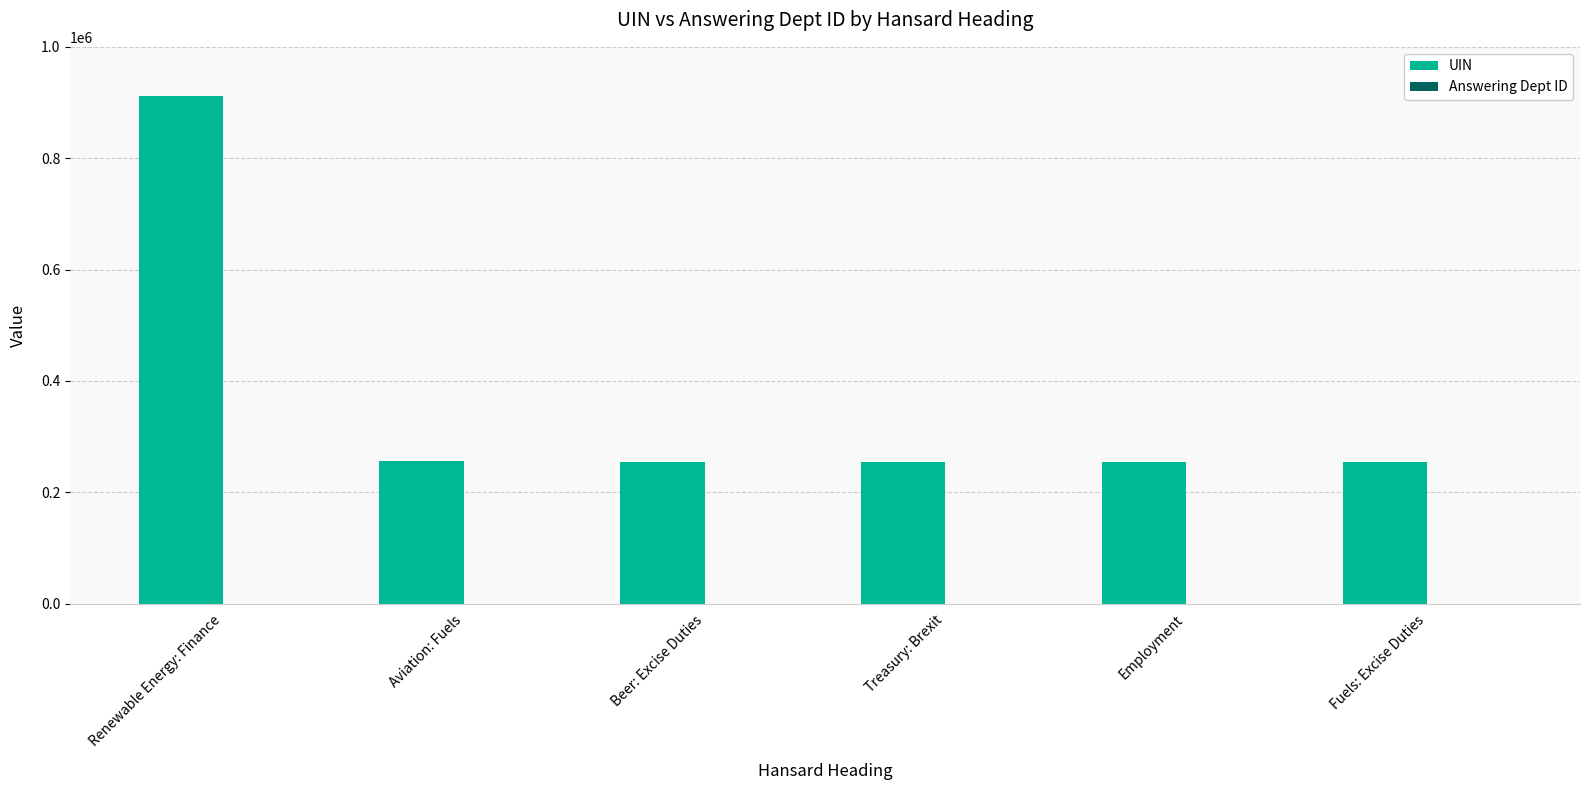

Read the UIN value at Treasury: Brexit.

253453